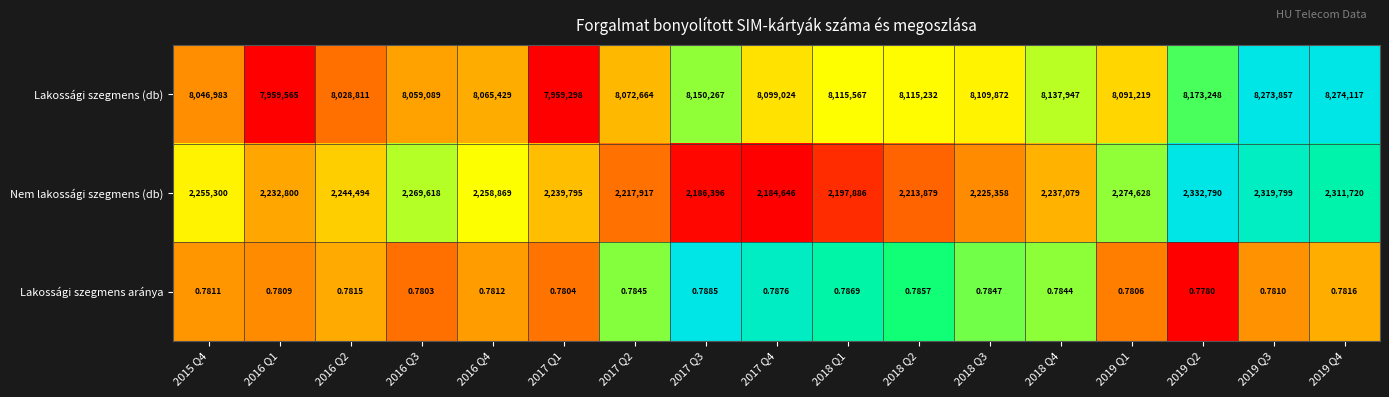

Which label corresponds to the smallest value in the chart?

2019 Q2